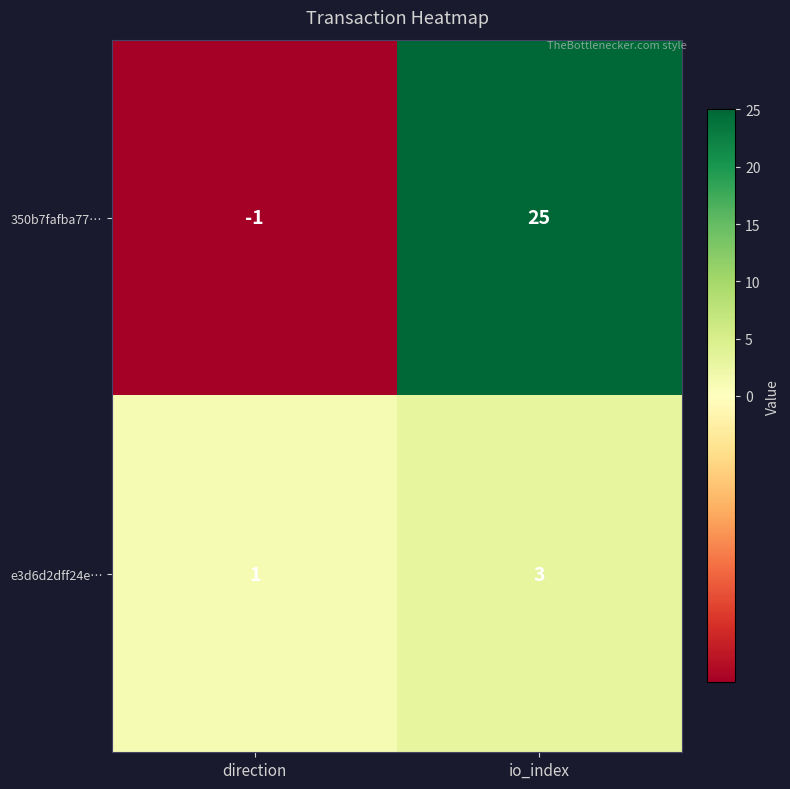

At which category is the sum across all series the highest?

io_index